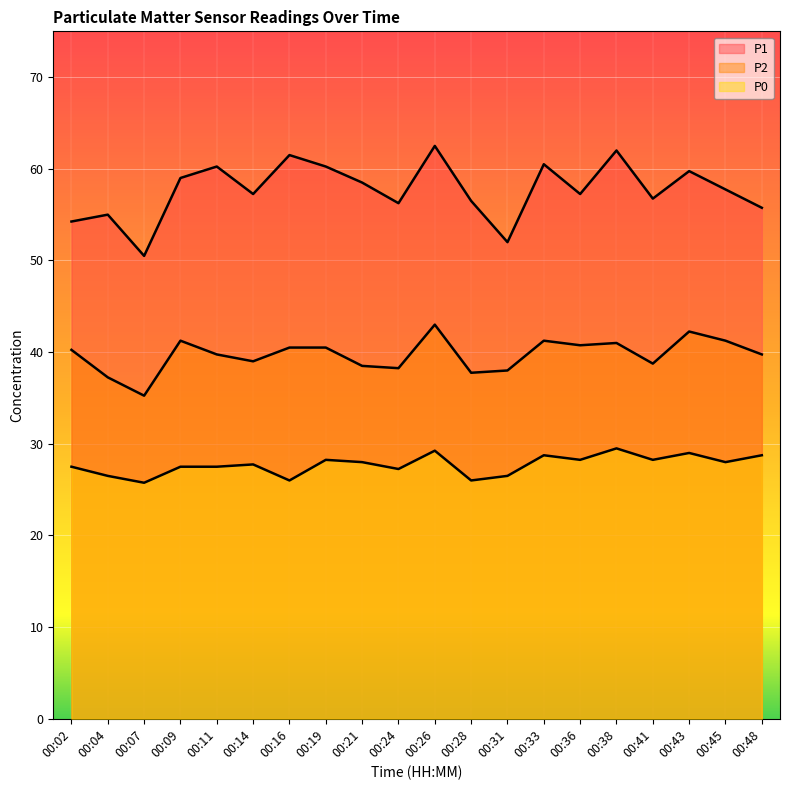

What is the minimum value for P1?

50.5